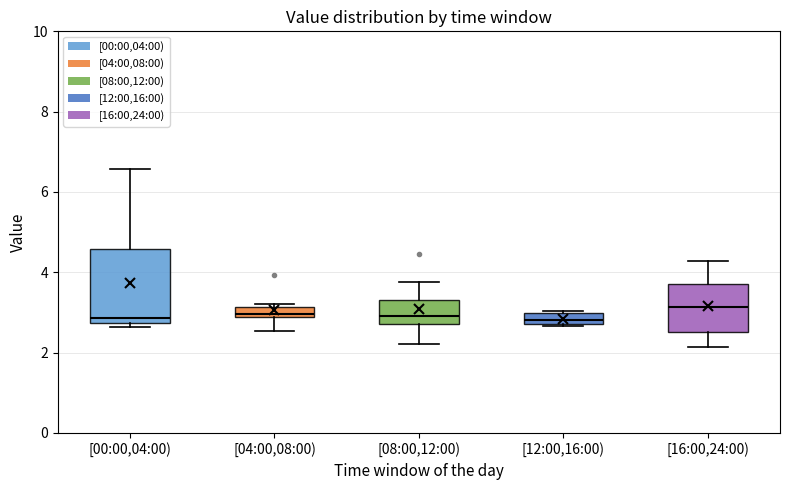

Which box is the tallest, from its lower edge to its upper edge?

[00:00,04:00)